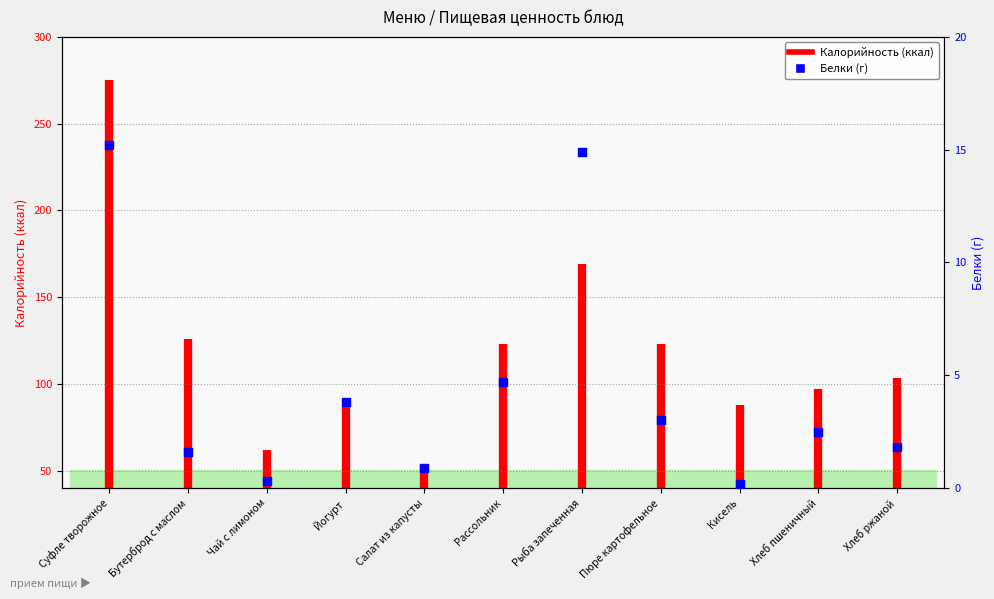

Between Рыба запеченная and Йогурт, which is larger?

Рыба запеченная